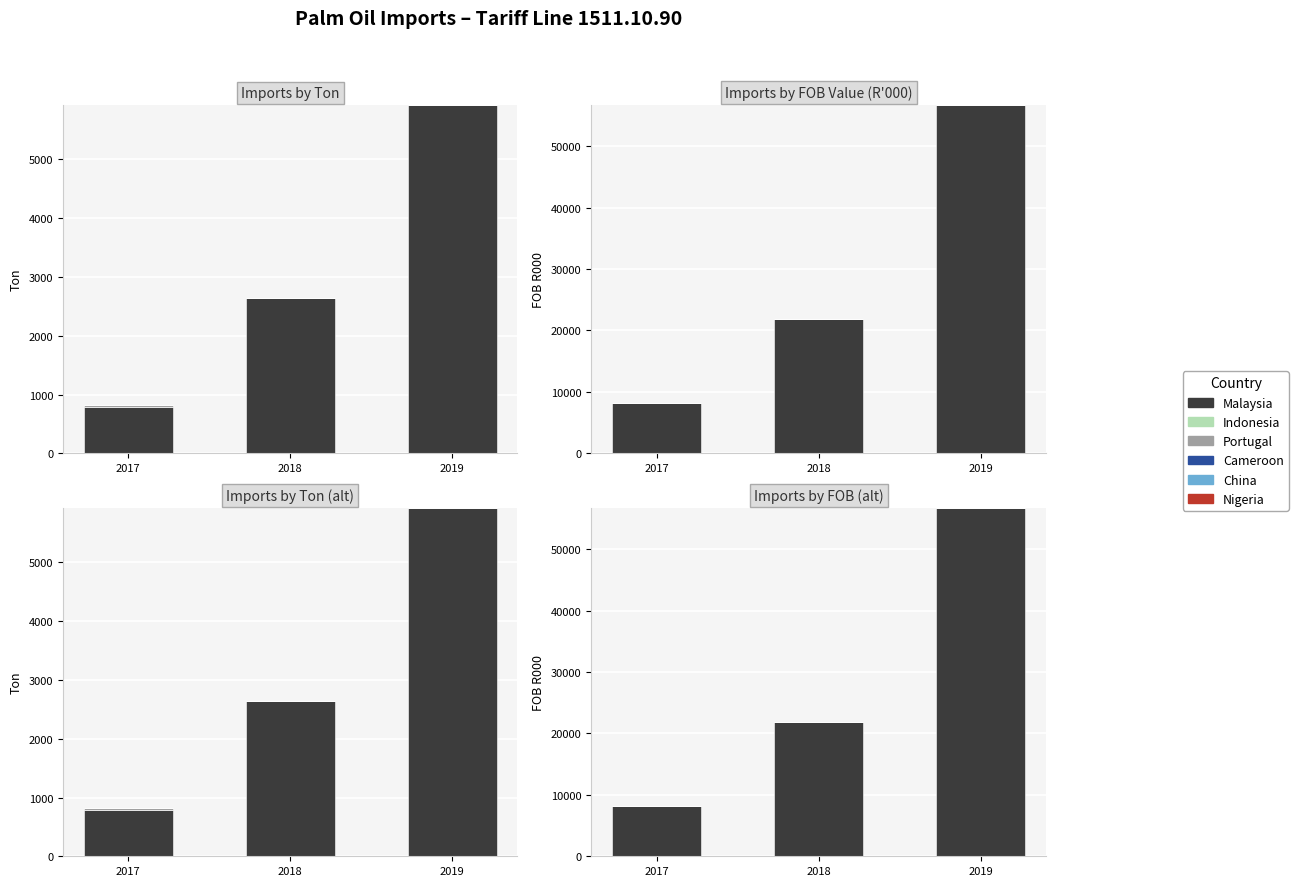

At how many categories does at least one series exceed 47539?

1